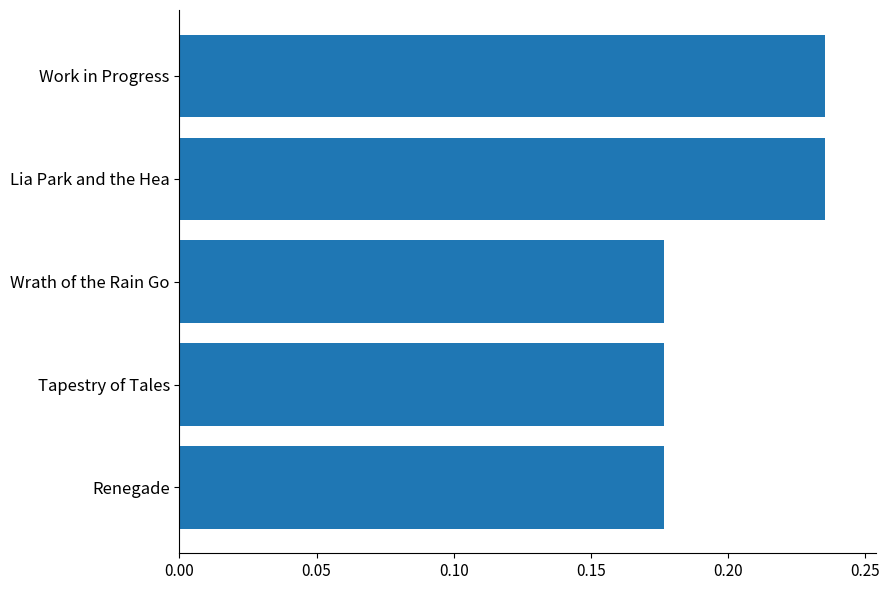

How many bars are there in total?

5